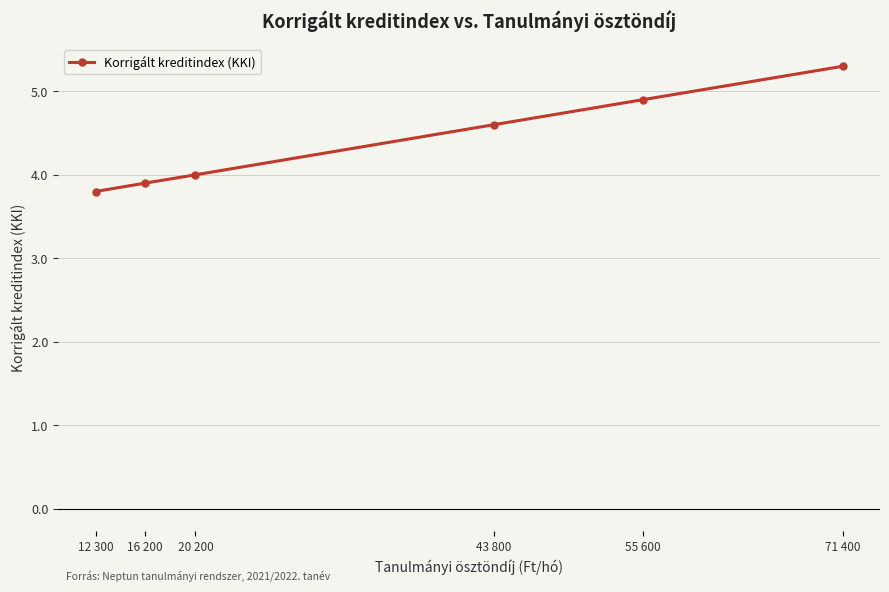

Which has a higher value, 71 400 or 12 300?

71 400